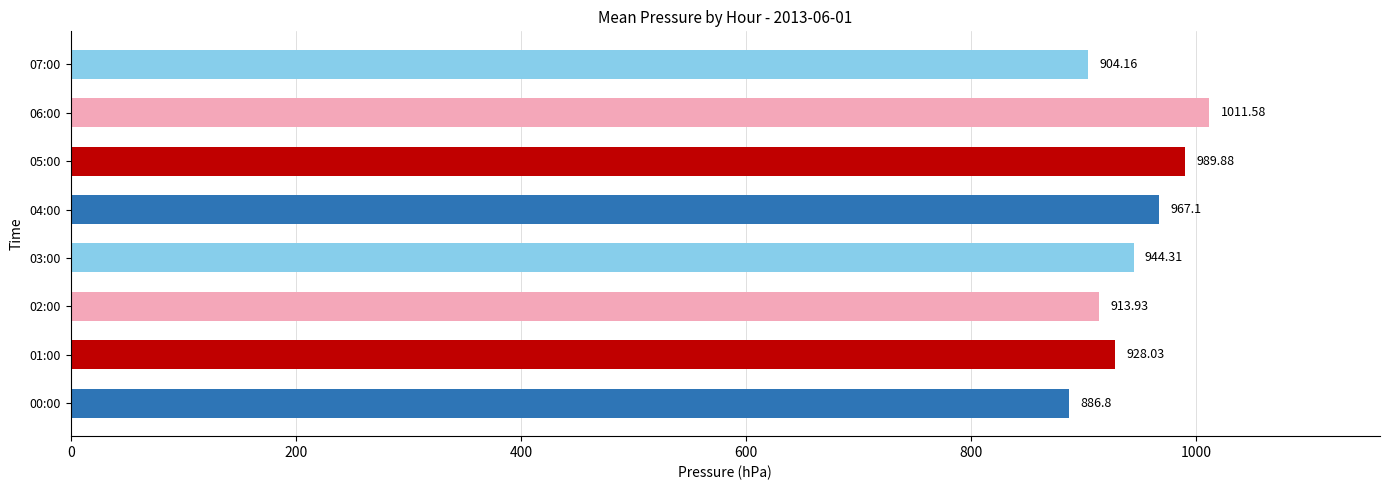

List the labels in order of value, smallest first.

00:00, 07:00, 02:00, 01:00, 03:00, 04:00, 05:00, 06:00